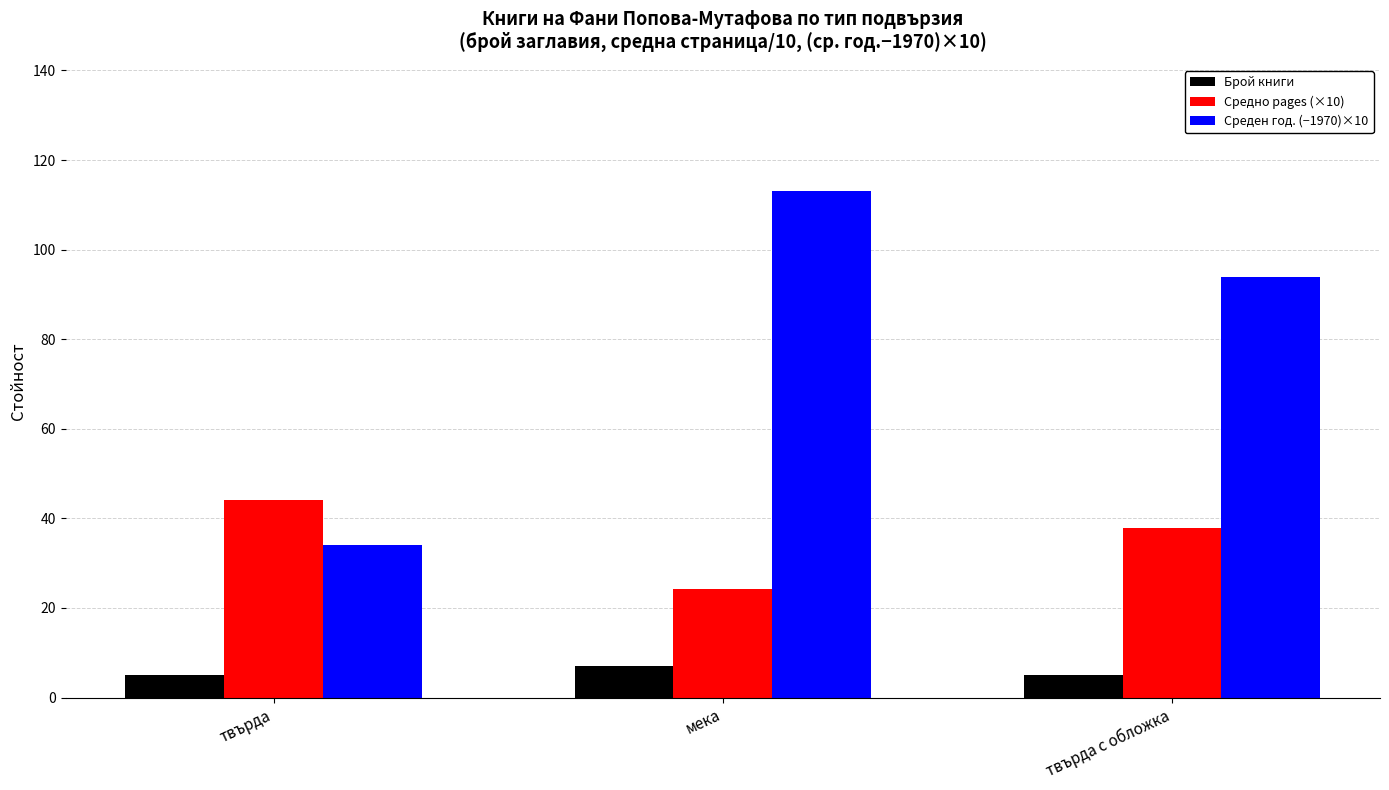

What is the maximum value for Брой книги?

7.0